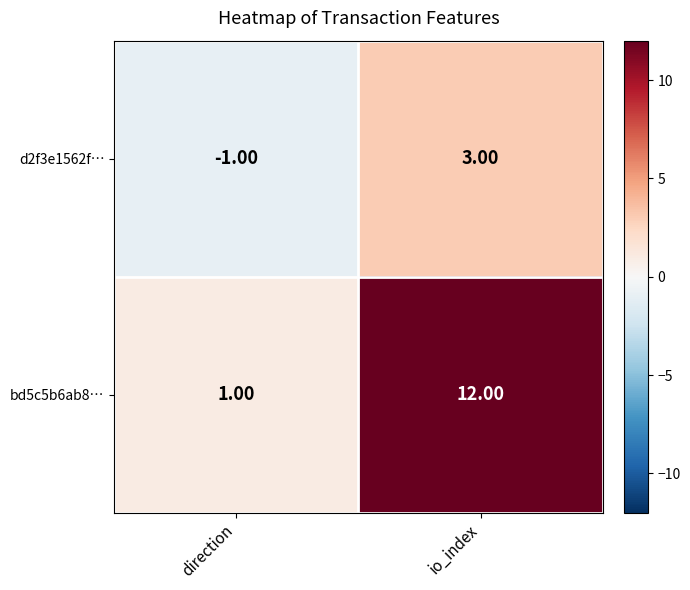

Between direction and io_index, which series saw the biggest shift?

bd5c5b6ab8…